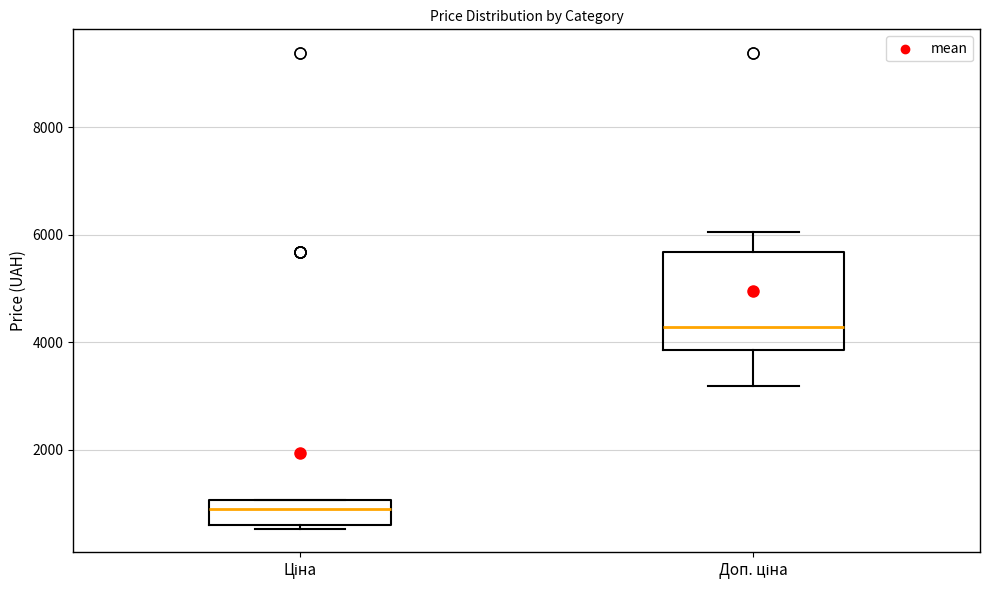

Where does the median line of the box for Доп. ціна sit on the y-axis? The values are not printed on the chart, so give them approximately, as read against the axis.

4200